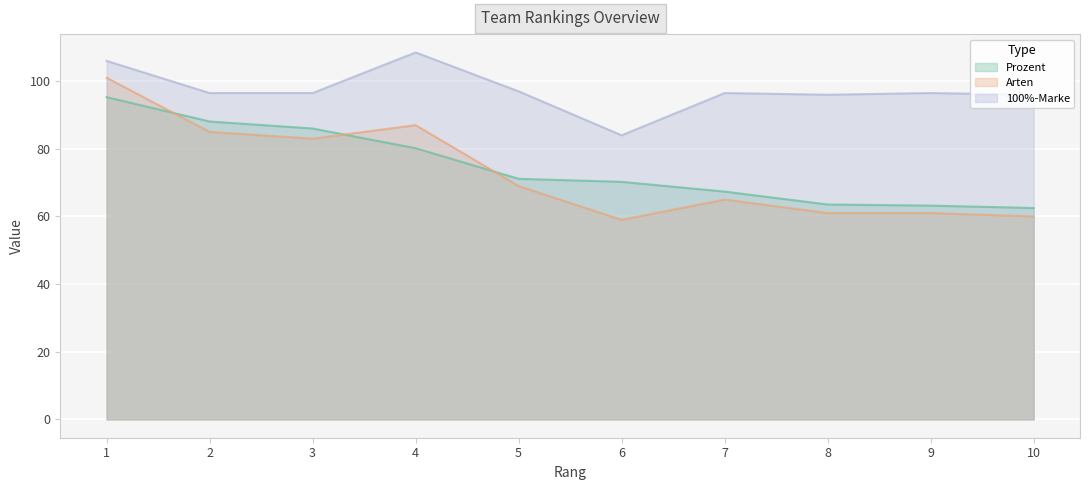

What is the value of the Prozent point at the 2nd from the left?

88.1